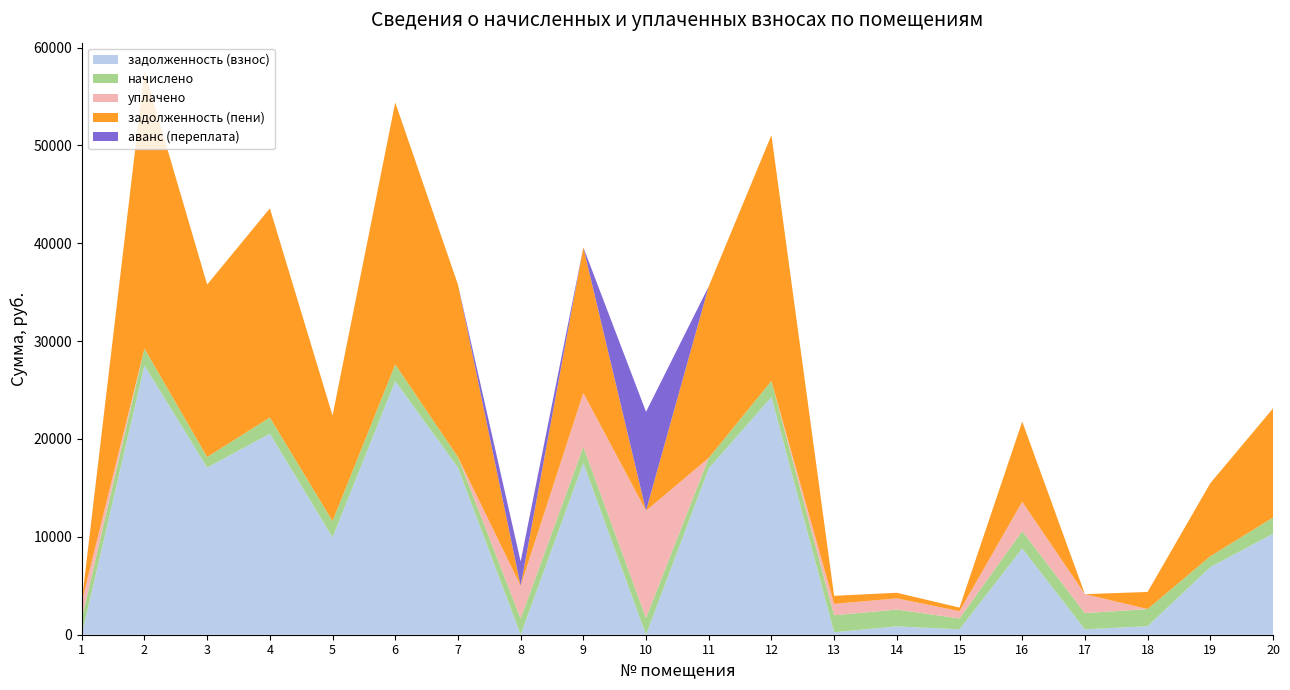

Reading right to left, extract all data points from this chart.

задолженность (взнос): 20=10319.8	19=6909.5	18=874.1	17=552.2	16=8815.5	15=553.9	14=857.1	13=250.9	12=24284.7	11=16989.4	10=0.0	9=17544.0	8=0.0	7=17079.8	6=25909.2	5=9954.5	4=20538.5	3=17079.8	2=27504.5	1=0.0
начислено: 20=1655.4	19=1108.6	18=1748.4	17=1659.1	16=1770.7	15=1108.6	14=1714.9	13=1737.2	12=1651.7	11=1078.8	10=1714.9	9=1662.8	8=1662.8	7=1078.8	6=1711.2	5=1659.1	4=1659.1	3=1078.8	2=1737.2	1=1655.4
уплачено: 20=0.0	19=0.0	18=0.0	17=1935.2	16=3000.0	15=739.0	14=1143.3	13=1159.0	12=0.0	11=0.0	10=10955.0	9=5500.0	8=3326.0	7=0.0	6=0.0	5=0.0	4=0.0	3=0.0	2=0.0	1=1688.0
задолженность (пени): 20=11147.5	19=7463.8	18=1748.3	17=0.0	16=8200.9	15=369.2	14=571.2	13=829.5	12=25110.5	11=17528.8	10=0.0	9=14875.4	8=0.0	7=17619.2	6=26764.8	5=10784.1	4=21368.1	3=17619.2	2=28373.2	1=0.0
аванс (переплата): 20=0.0	19=0.0	18=0.0	17=0.0	16=0.0	15=0.0	14=0.0	13=0.0	12=0.0	11=0.0	10=10109.0	9=0.0	8=2498.4	7=0.0	6=0.0	5=0.0	4=0.0	3=0.0	2=0.0	1=32.3